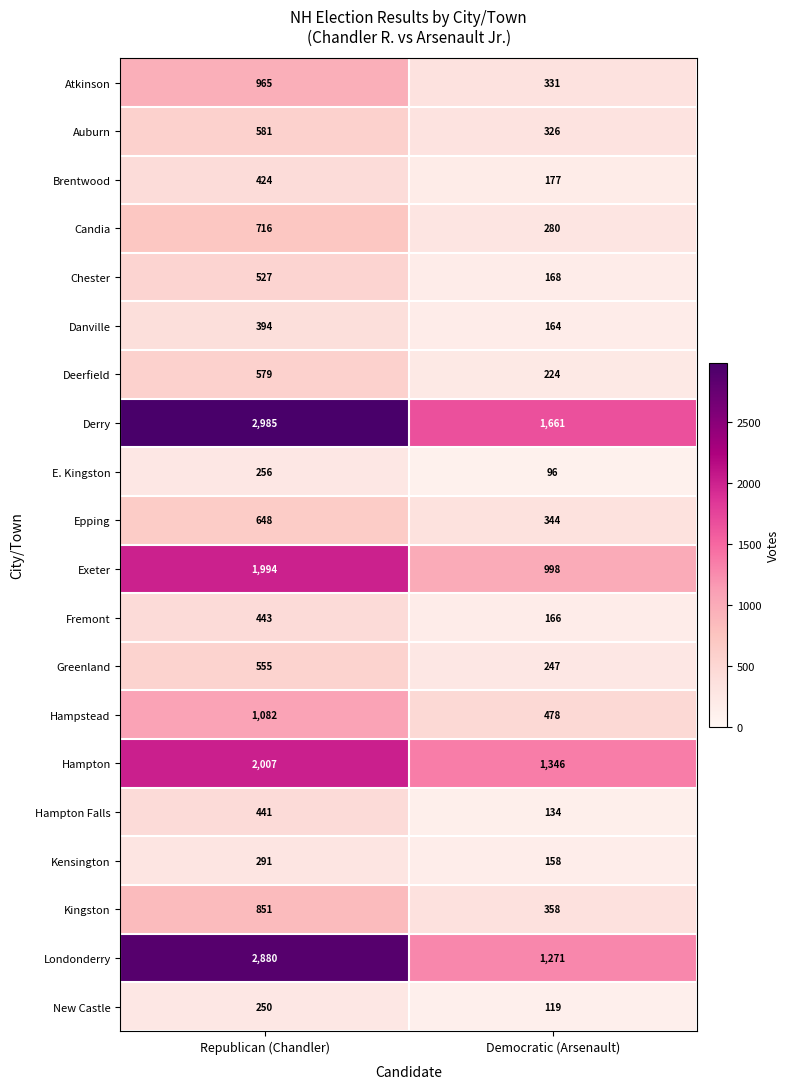

Count the number of data series in this chart.

20